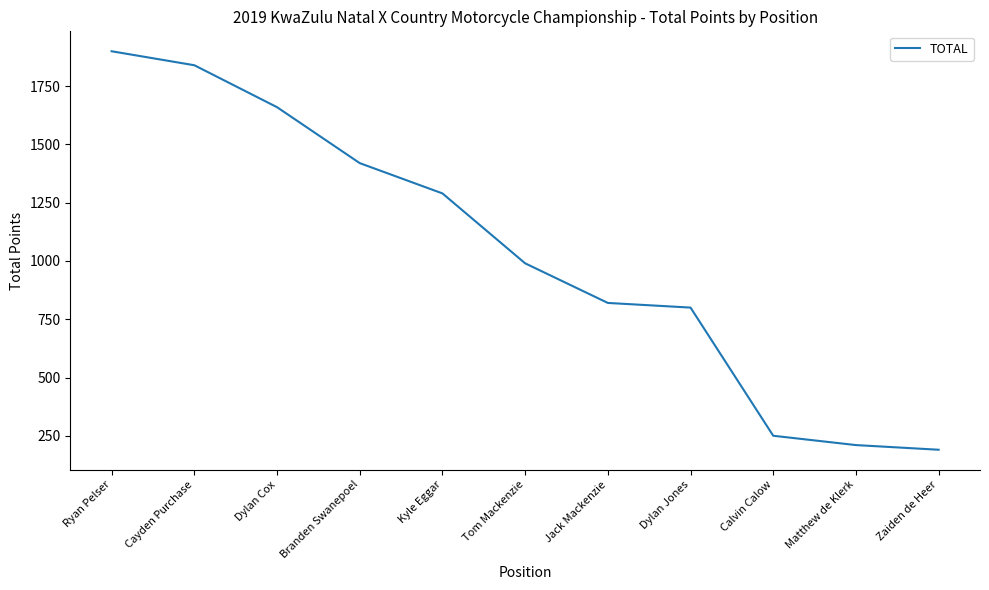

At which label does the data first exceed 990?

Ryan Pelser